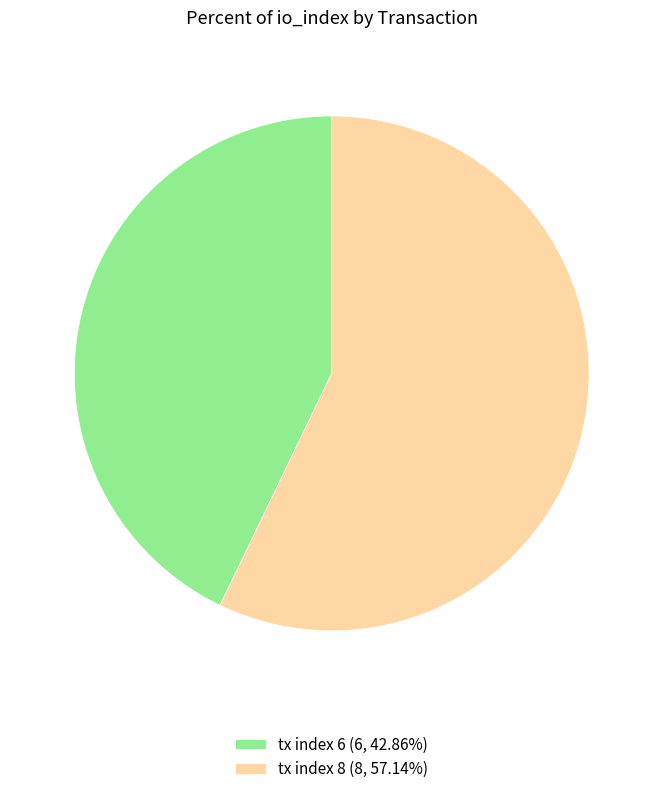

How many slices are in this pie chart?

2